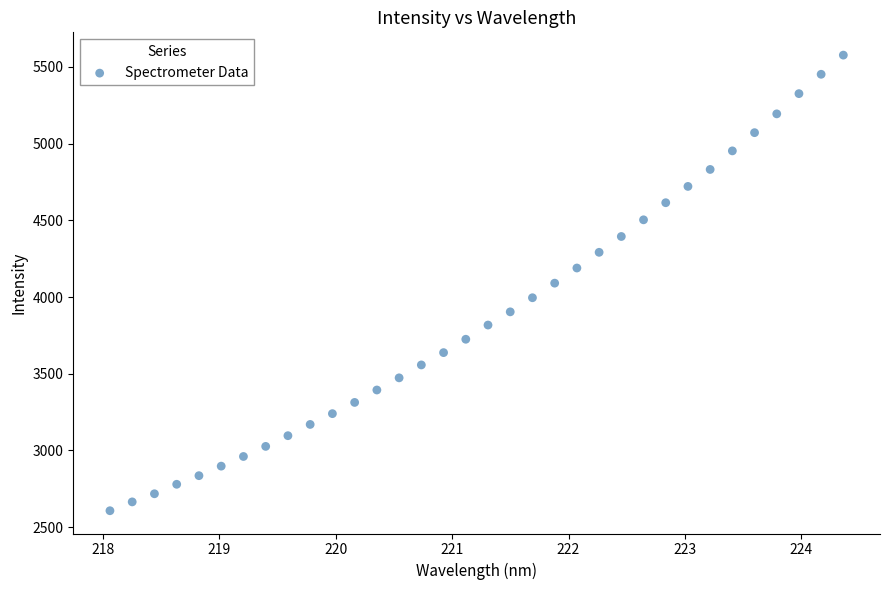

What is the range of Y values (max minus min)?

2968.6